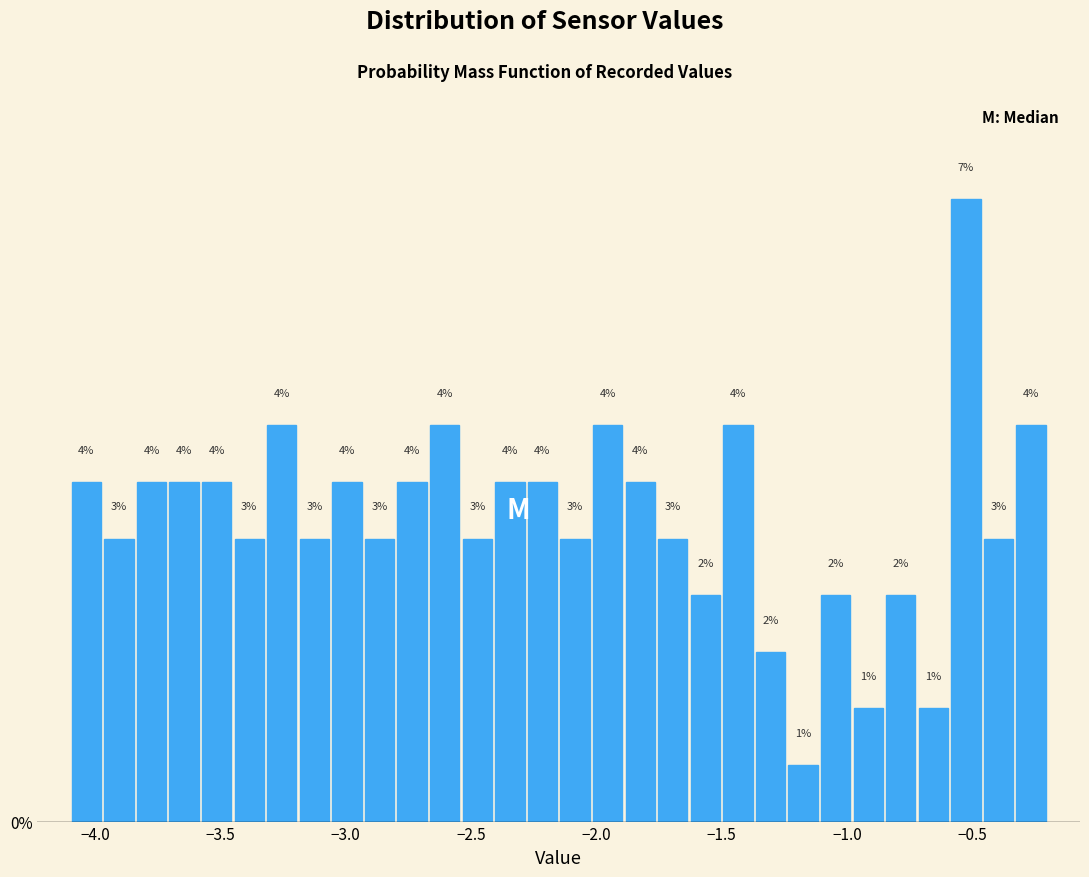

Read against the x-axis, roughly where is the centre of the tallest bar?

-0.50